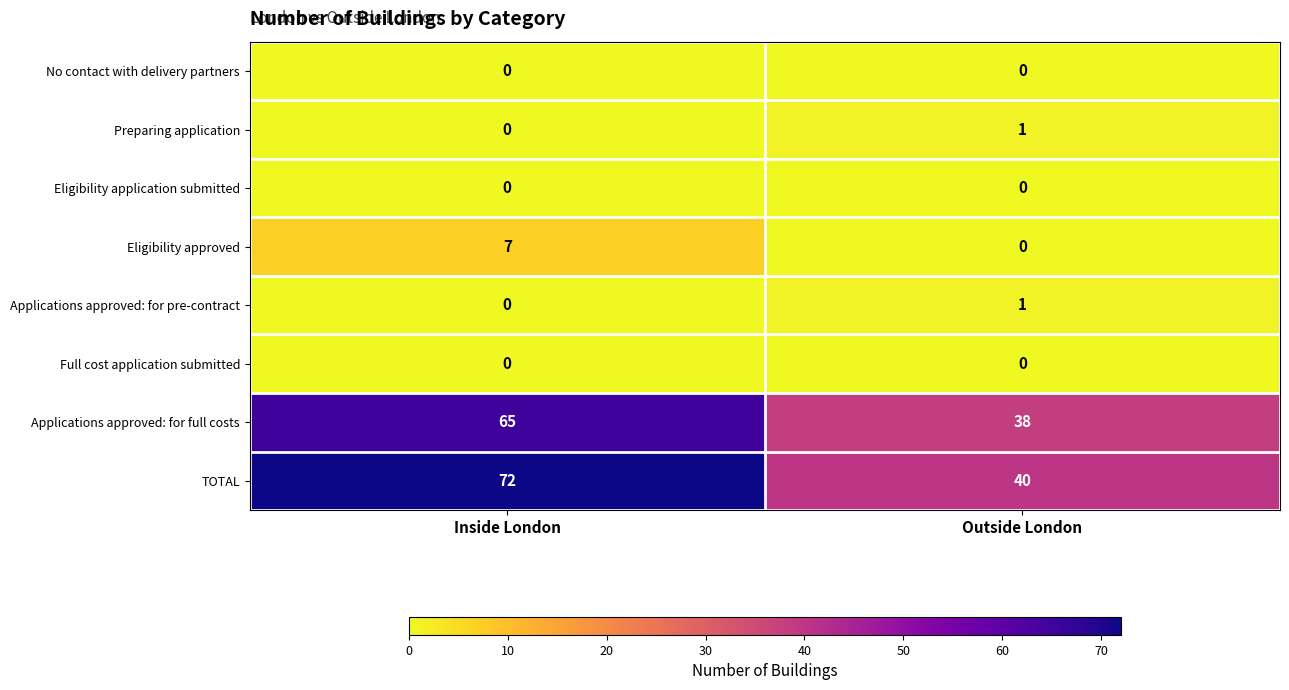

At how many categories does at least one series exceed 7?

2